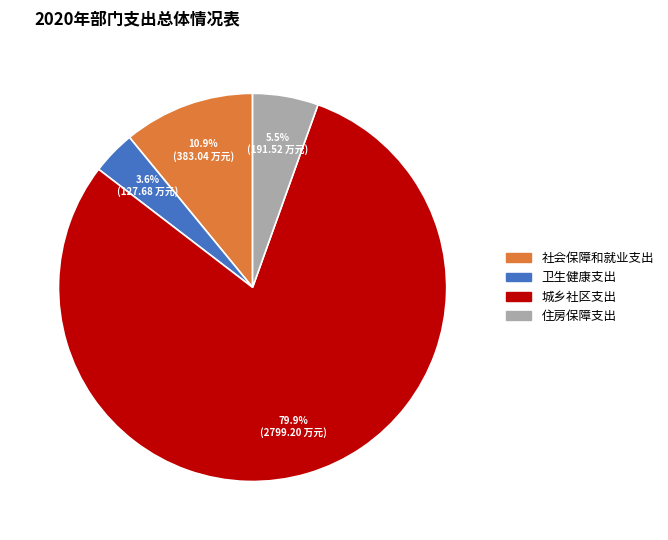

Is 社会保障和就业支出 the majority of the pie?

No